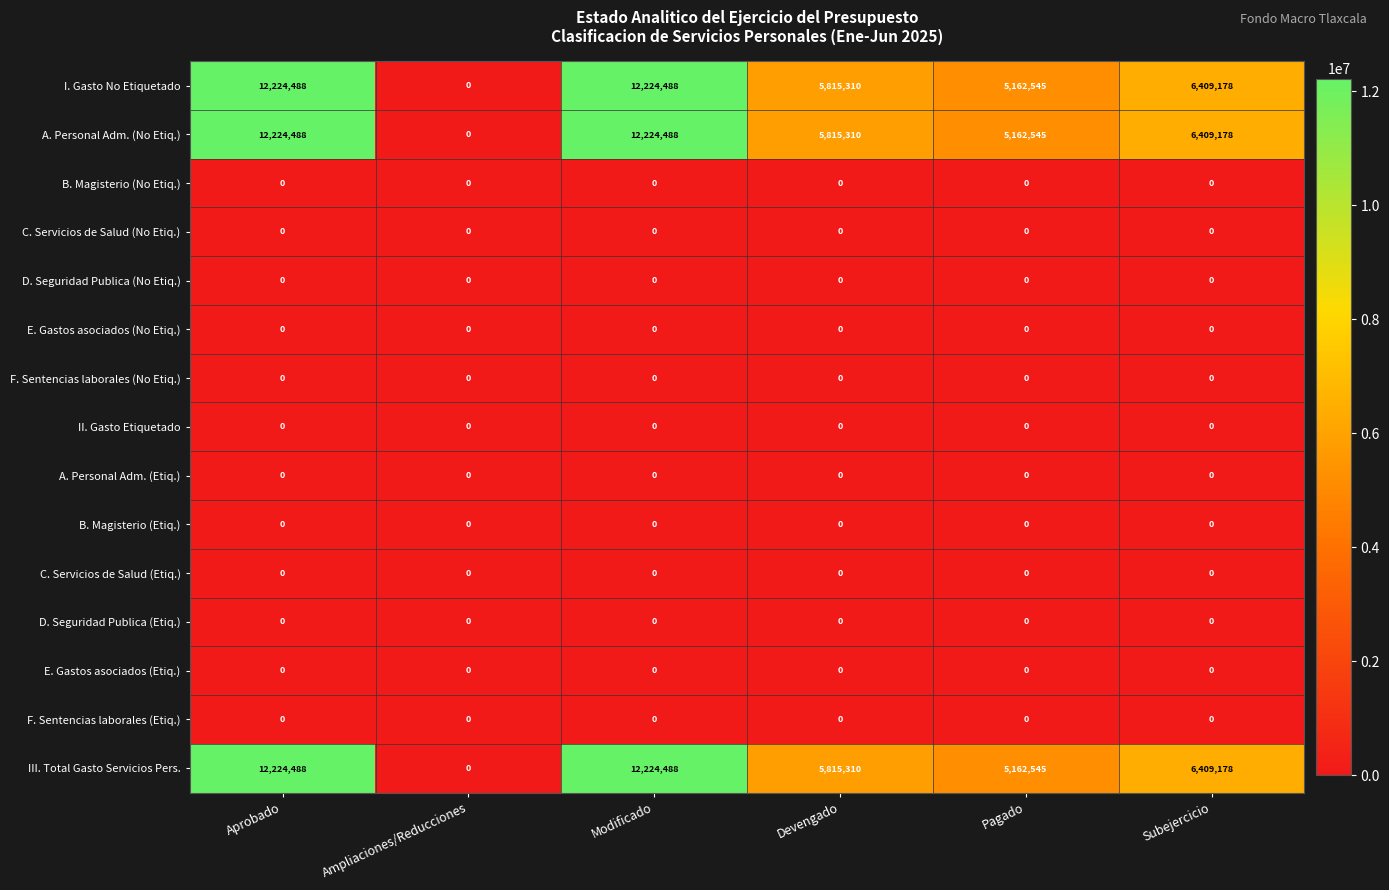

What is the difference between the second highest and second lowest values in the A. Personal Adm. (No Etiq.) series?

7061943